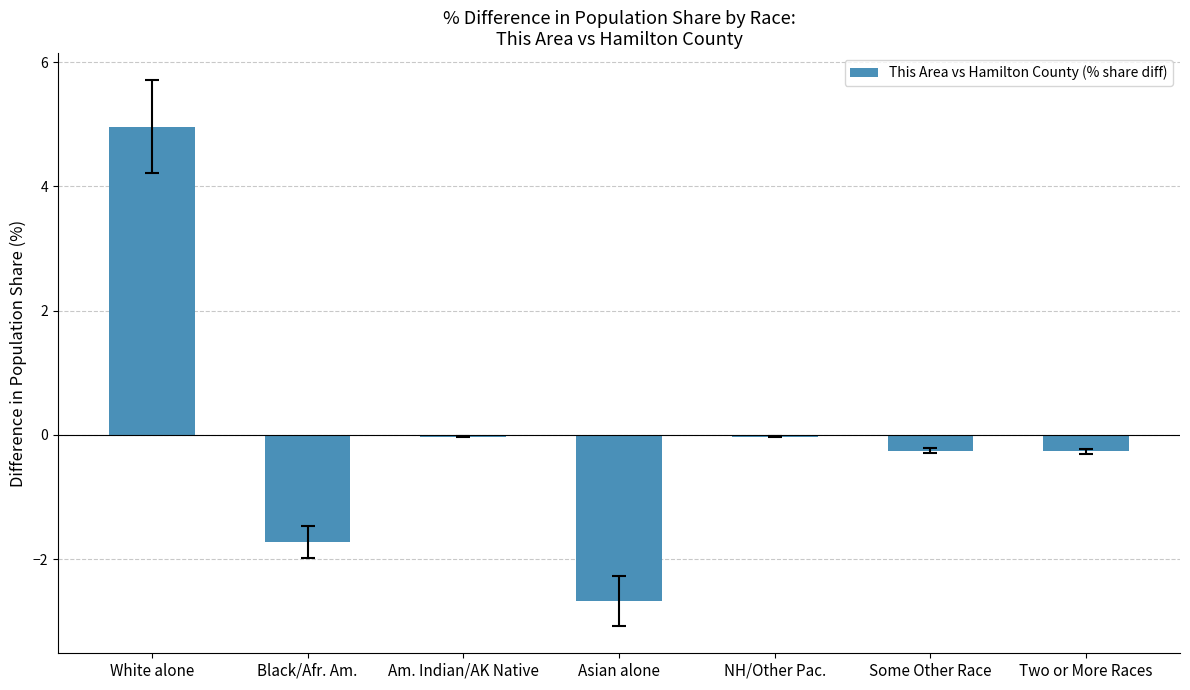

True or false: the data shows -0.0 at Am. Indian/AK Native.

True